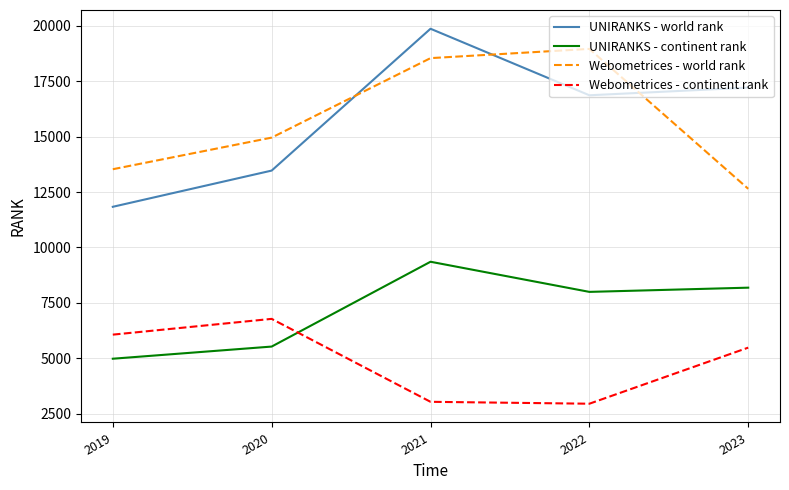

Reading left to right, what are all the values shown in this chart?

UNIRANKS - world rank: 11833	13466	19862	16862	17207
UNIRANKS - continent rank: 4982	5530	9355	7996	8186
Webometrices - world rank: 13527	14953	18537	18953	12644
Webometrices - continent rank: 6068	6779	3039	2953	5482